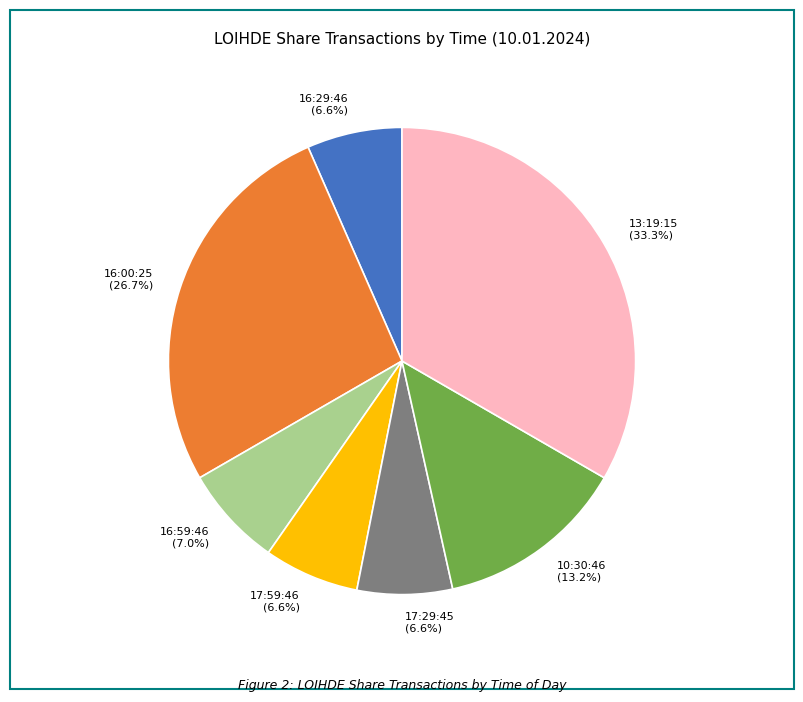

How many segments does this pie chart have?

7